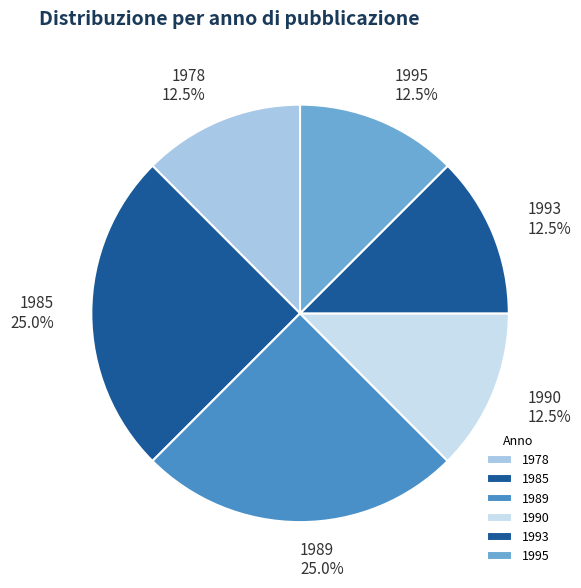

Is the sum of 1993 and 1978 greater than half?

No